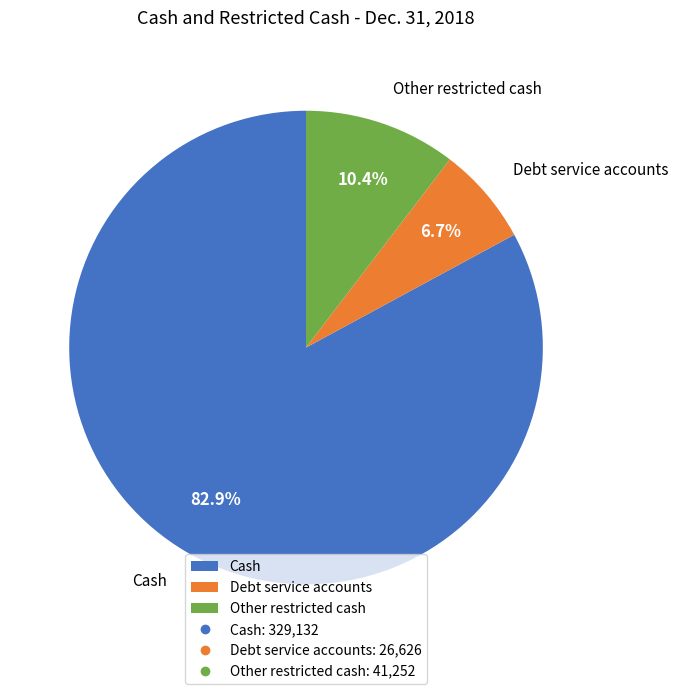

True or false: Other restricted cash accounts for 10% of the total.

True